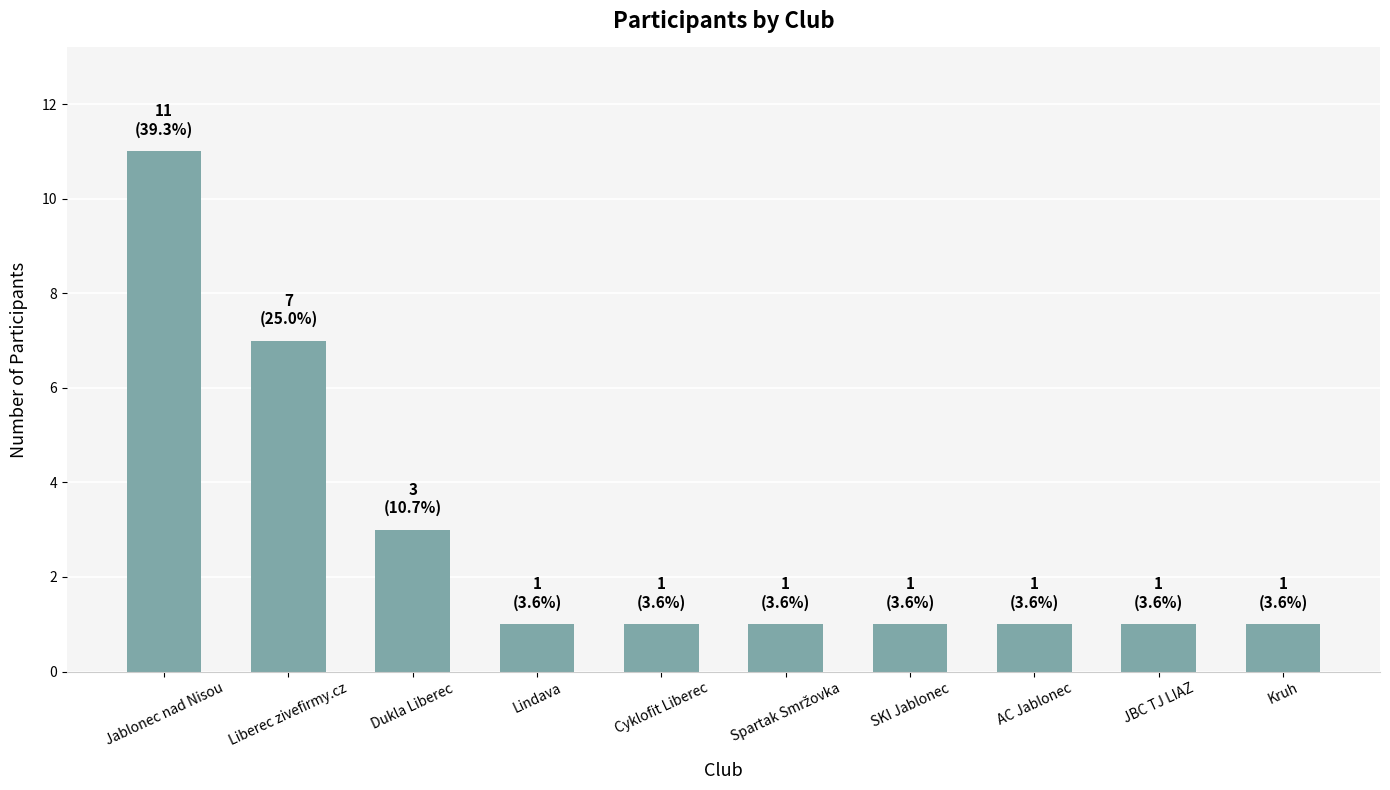

At which label is the value closest to 6?

Liberec zivefirmy.cz